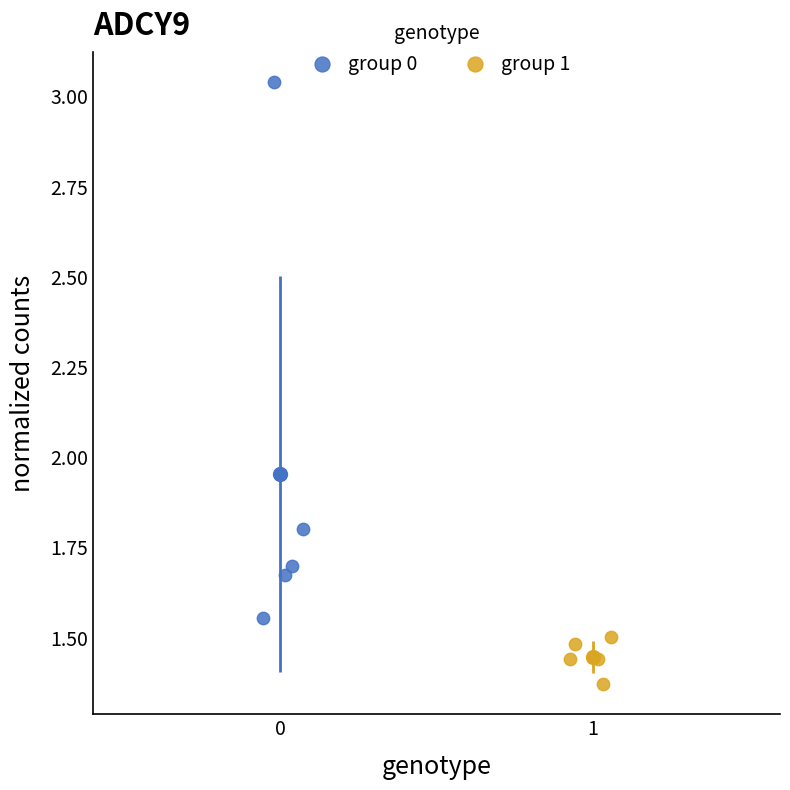

What are all the series names shown in the legend?

group 0, group 1